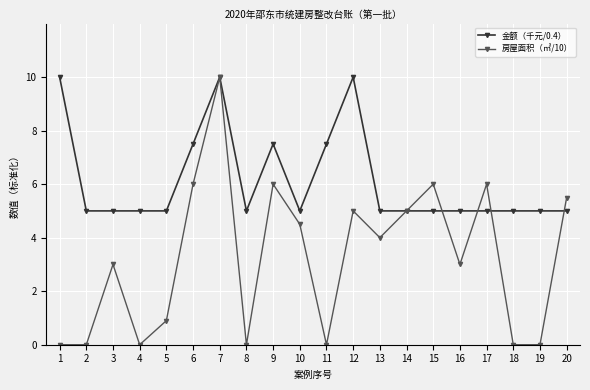

Count the number of data series in this chart.

2